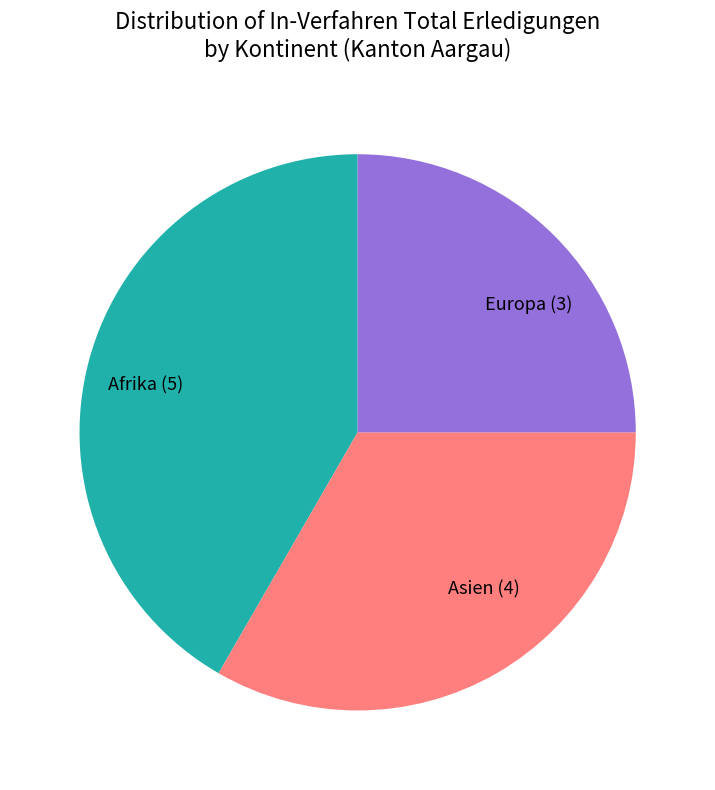

True or false: Asien (4) accounts for 28% of the total.

False